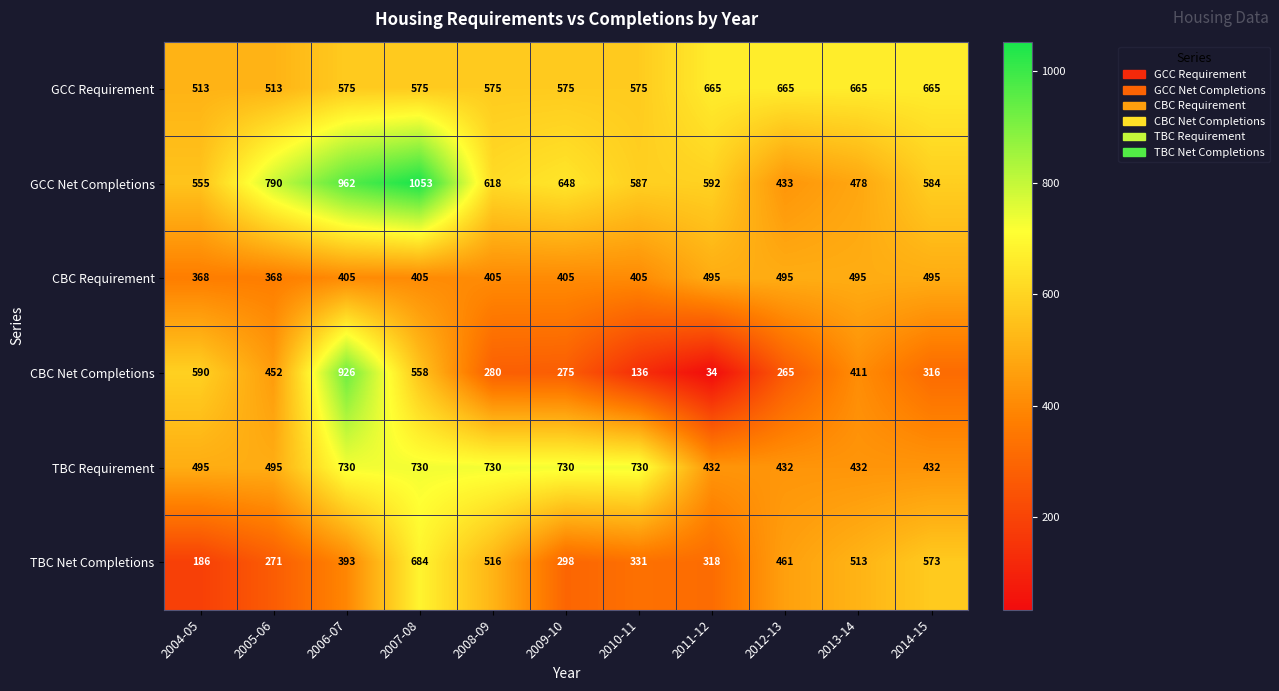

What is the maximum value shown in the chart?

1053